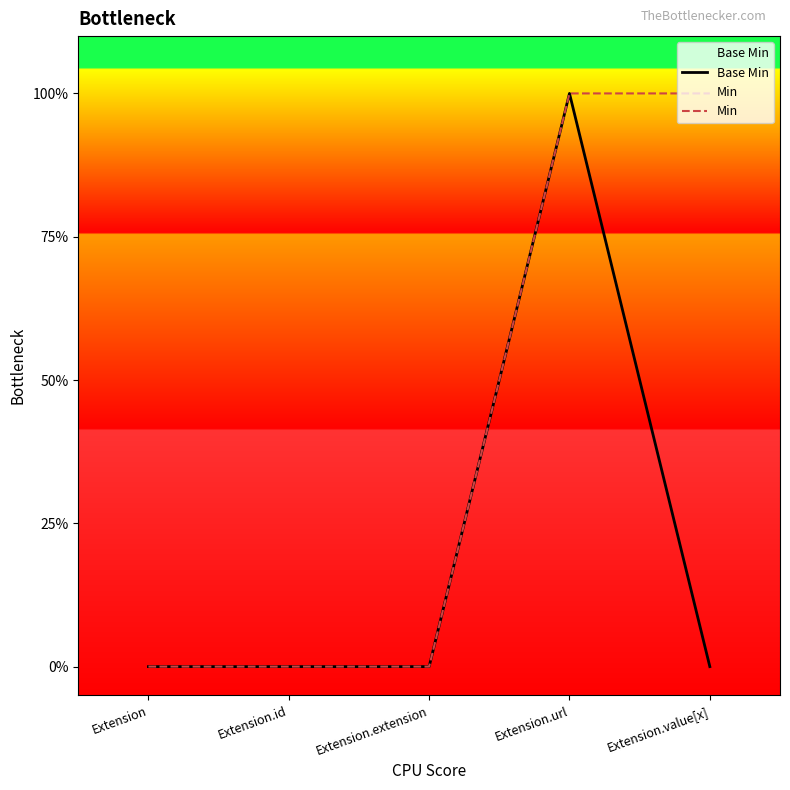

What are all the series names shown in the legend?

Base Min, Min